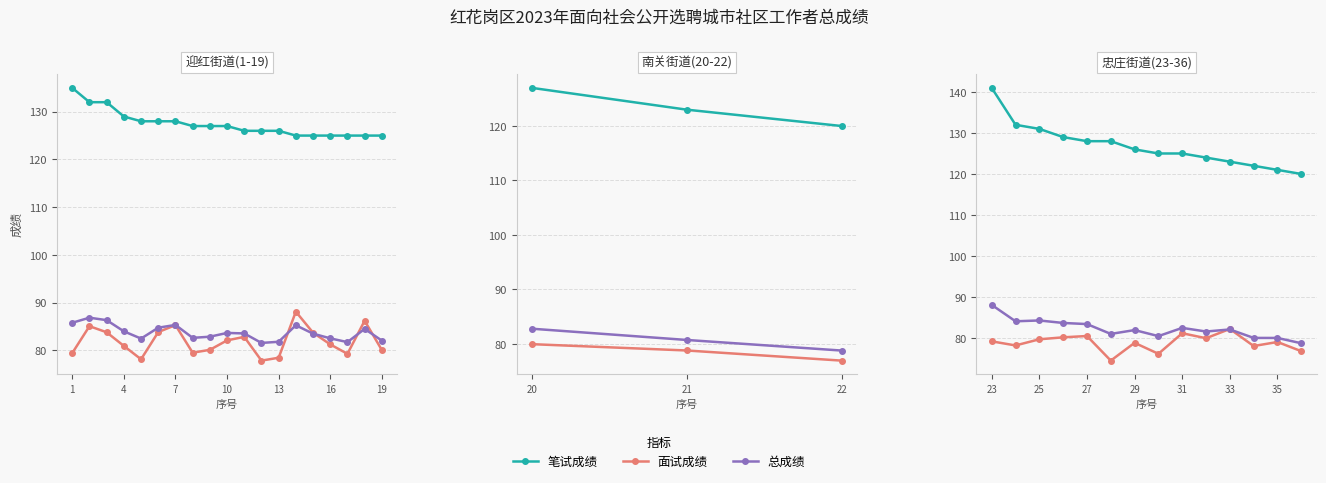

What are all the series names shown in the legend?

笔试成绩, 面试成绩, 总成绩